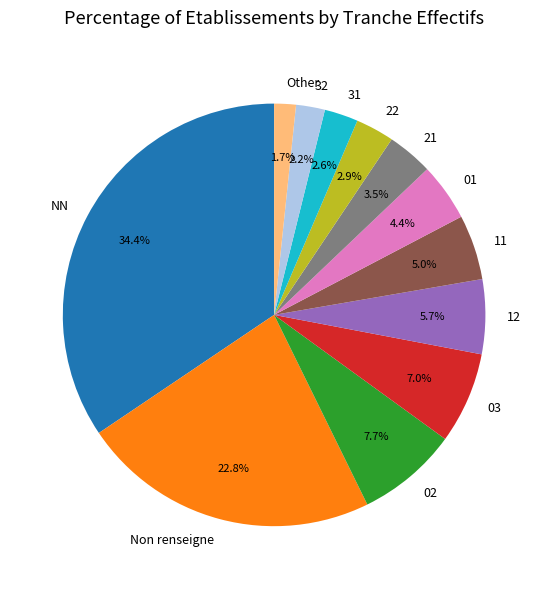

To the nearest percent, what portion does 03 represent?

7%